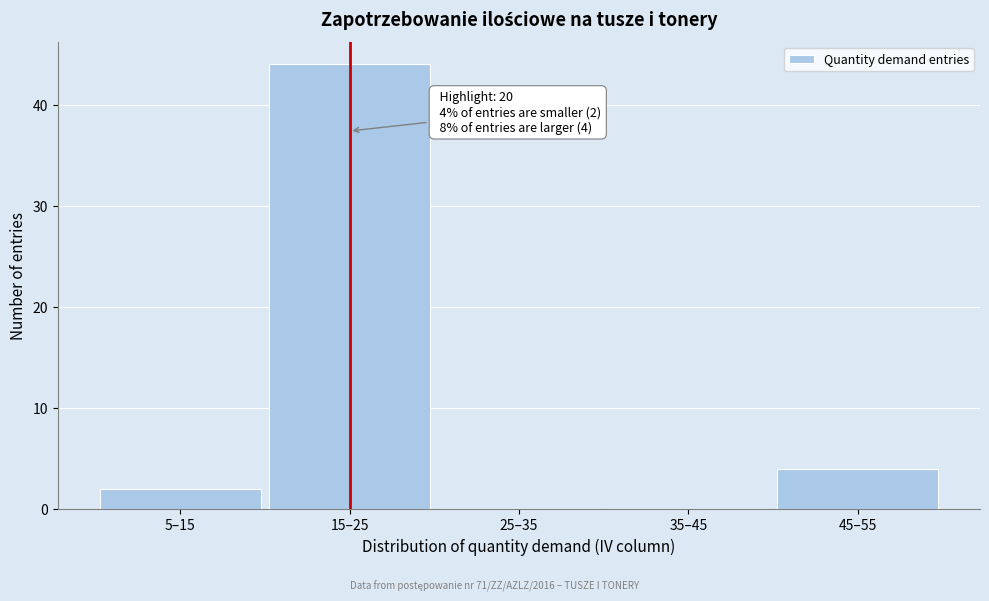

Reading right to left, extract all data points from this chart.

45–55=4	35–45=0	25–35=0	15–25=44	5–15=2